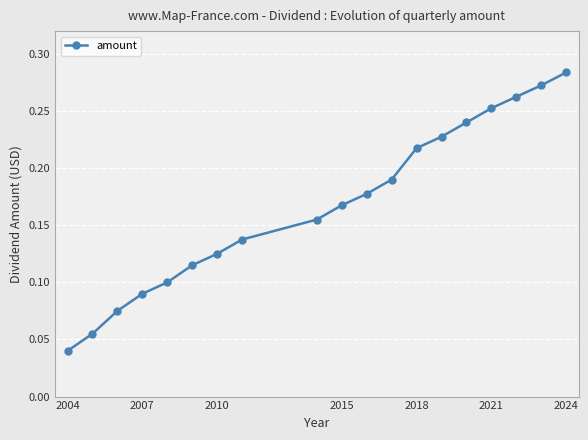

What is the sum of all values?

3.2